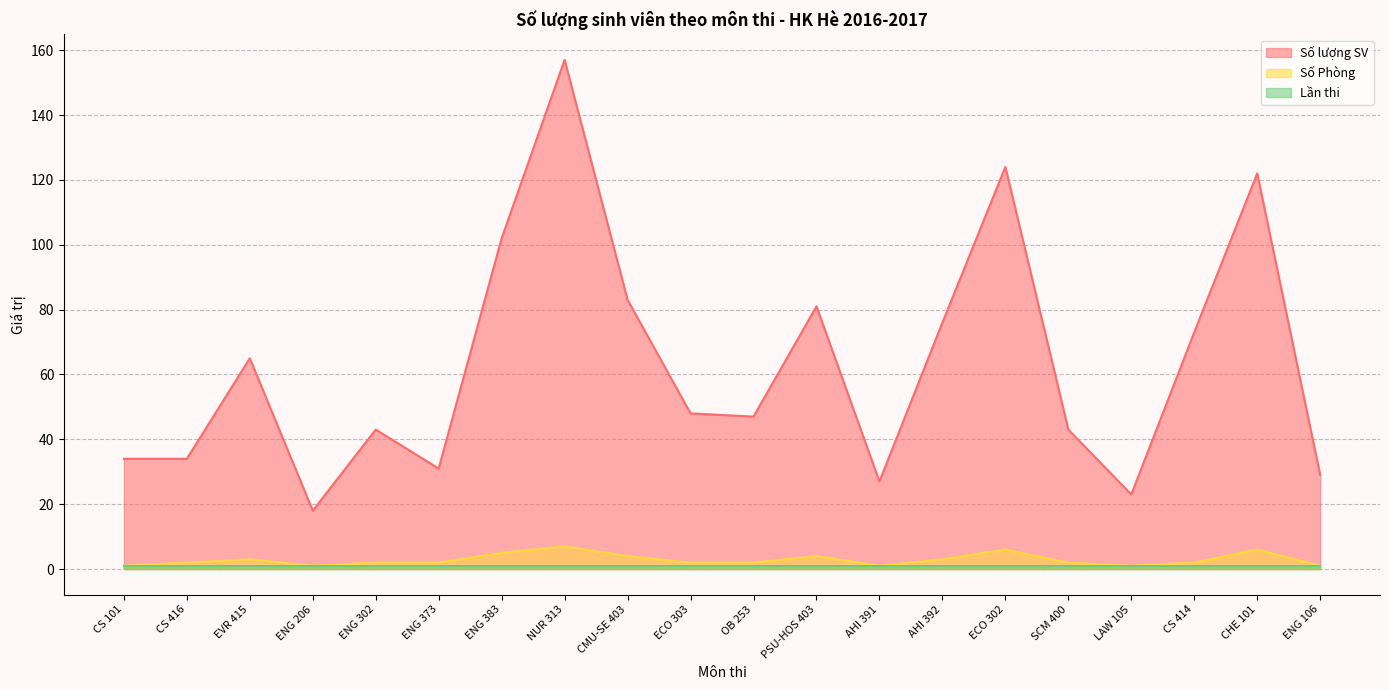

How many data points in Số lượng SV are above 48?

9